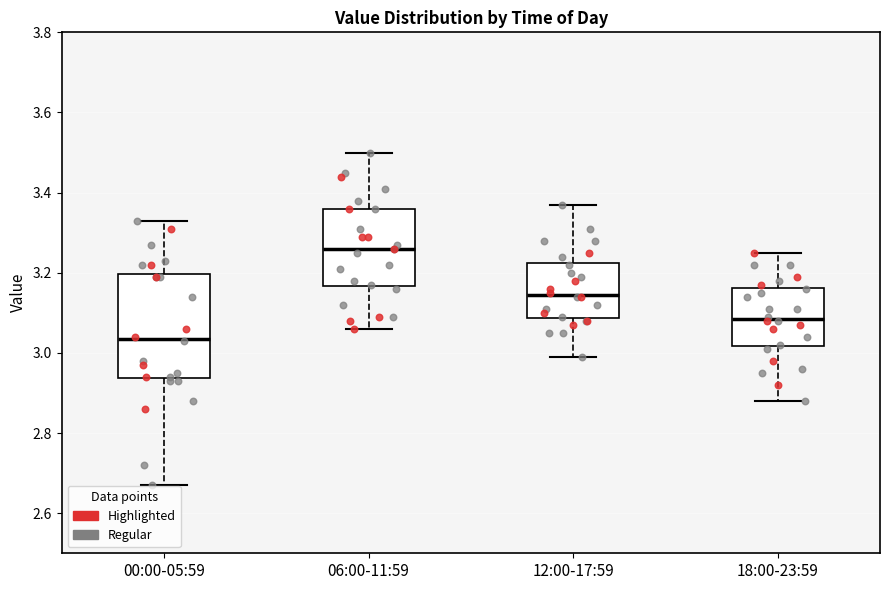

Where is the upper edge of the box for 18:00-23:59 on the y-axis? The values are not printed on the chart, so give them approximately, as read against the axis.

3.16